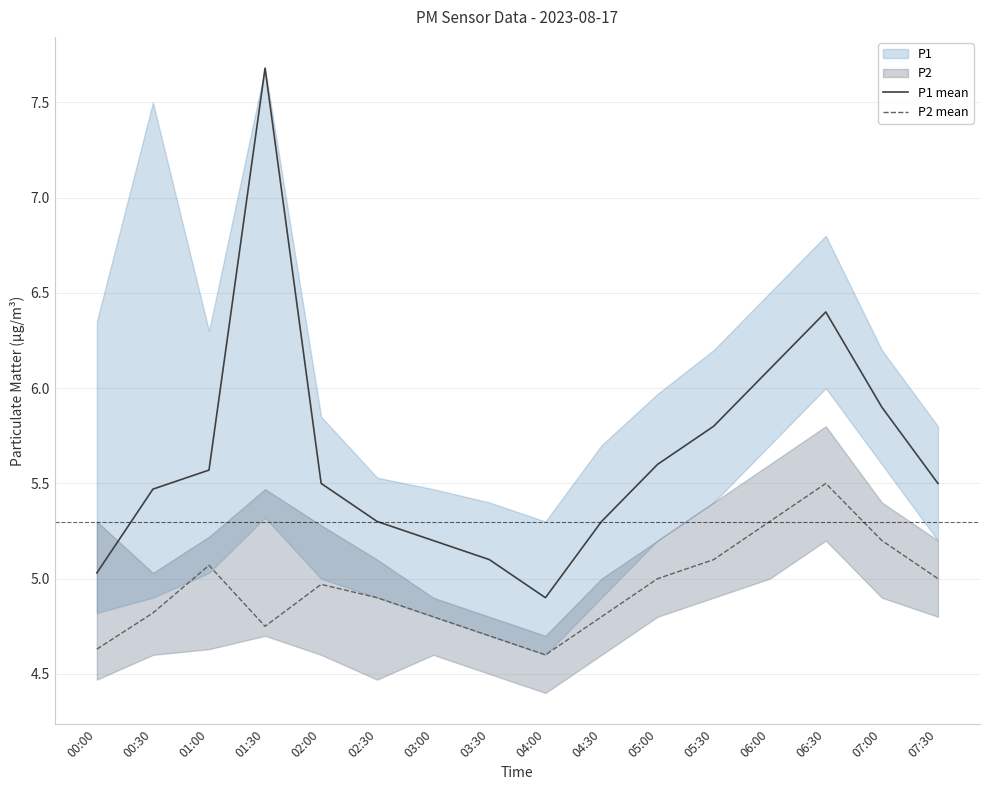

Is the value of P1 mean at 04:00 greater than the value of P2 mean at 00:30?

Yes